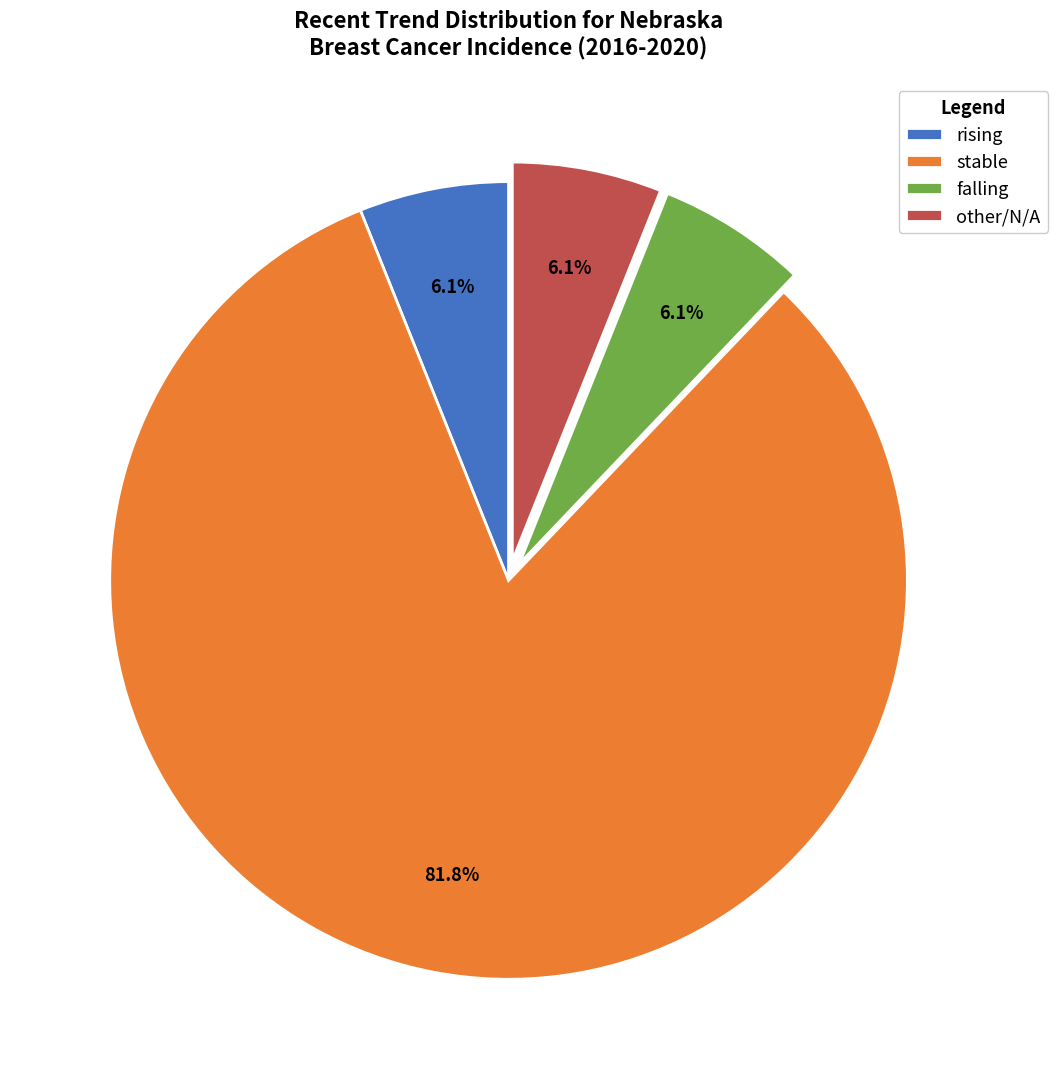

Which category has the biggest portion of the pie?

stable